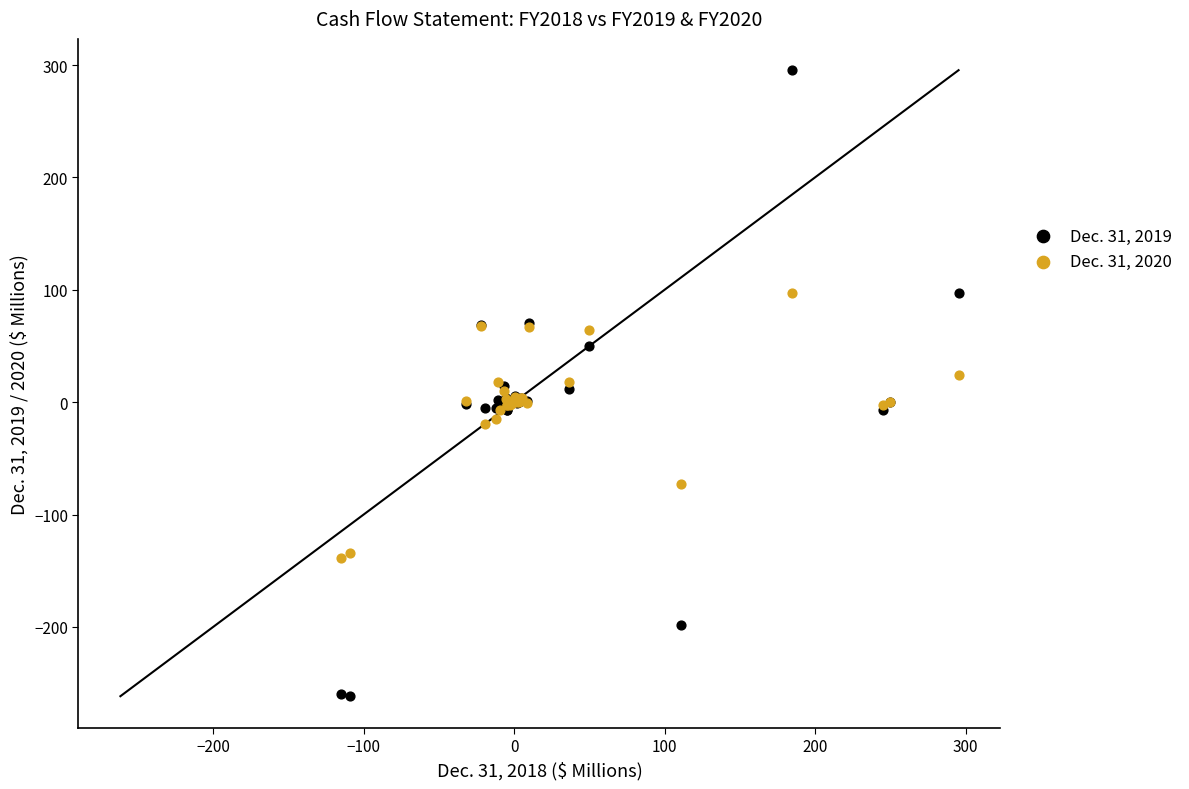

Which series reaches the minimum Y coordinate?

Dec. 31, 2019